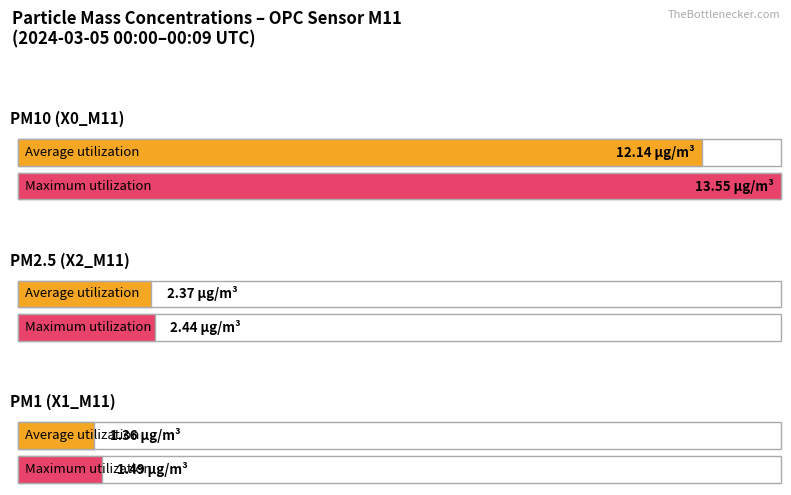

Which series has the largest range (max minus min)?

X0_M11 (PM10)